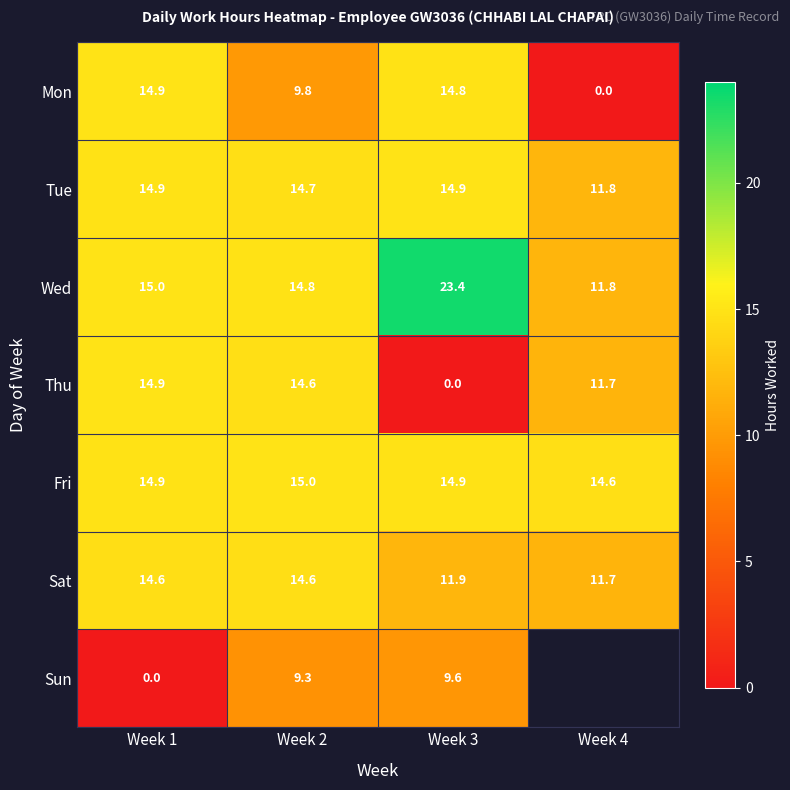

How many distinct data groups are displayed?

7